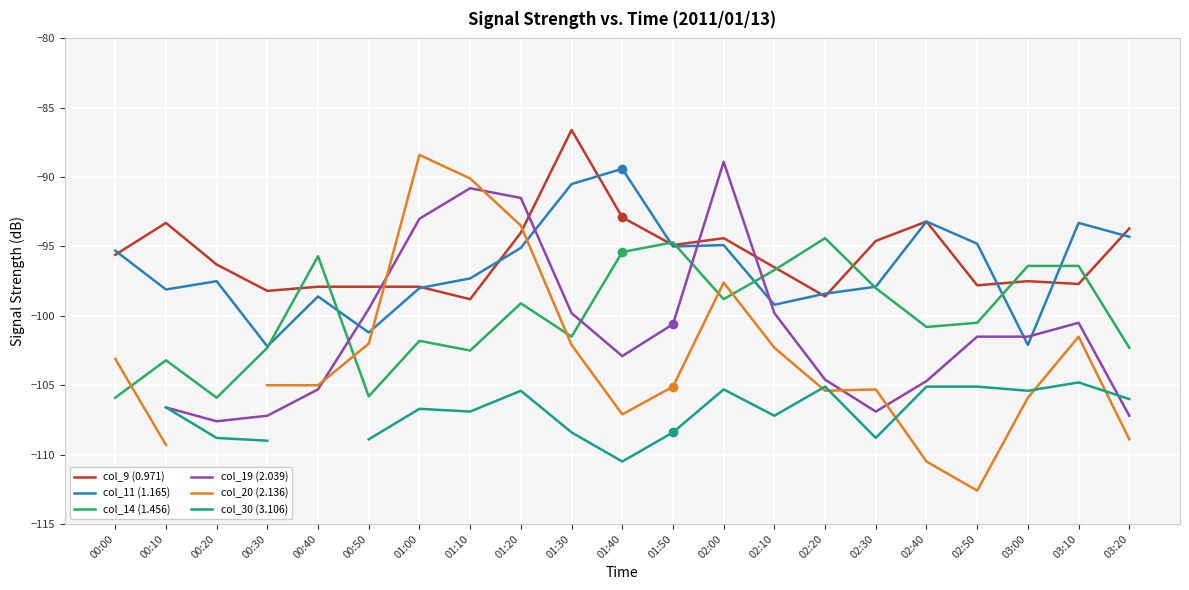

How many lines are shown in the chart?

6